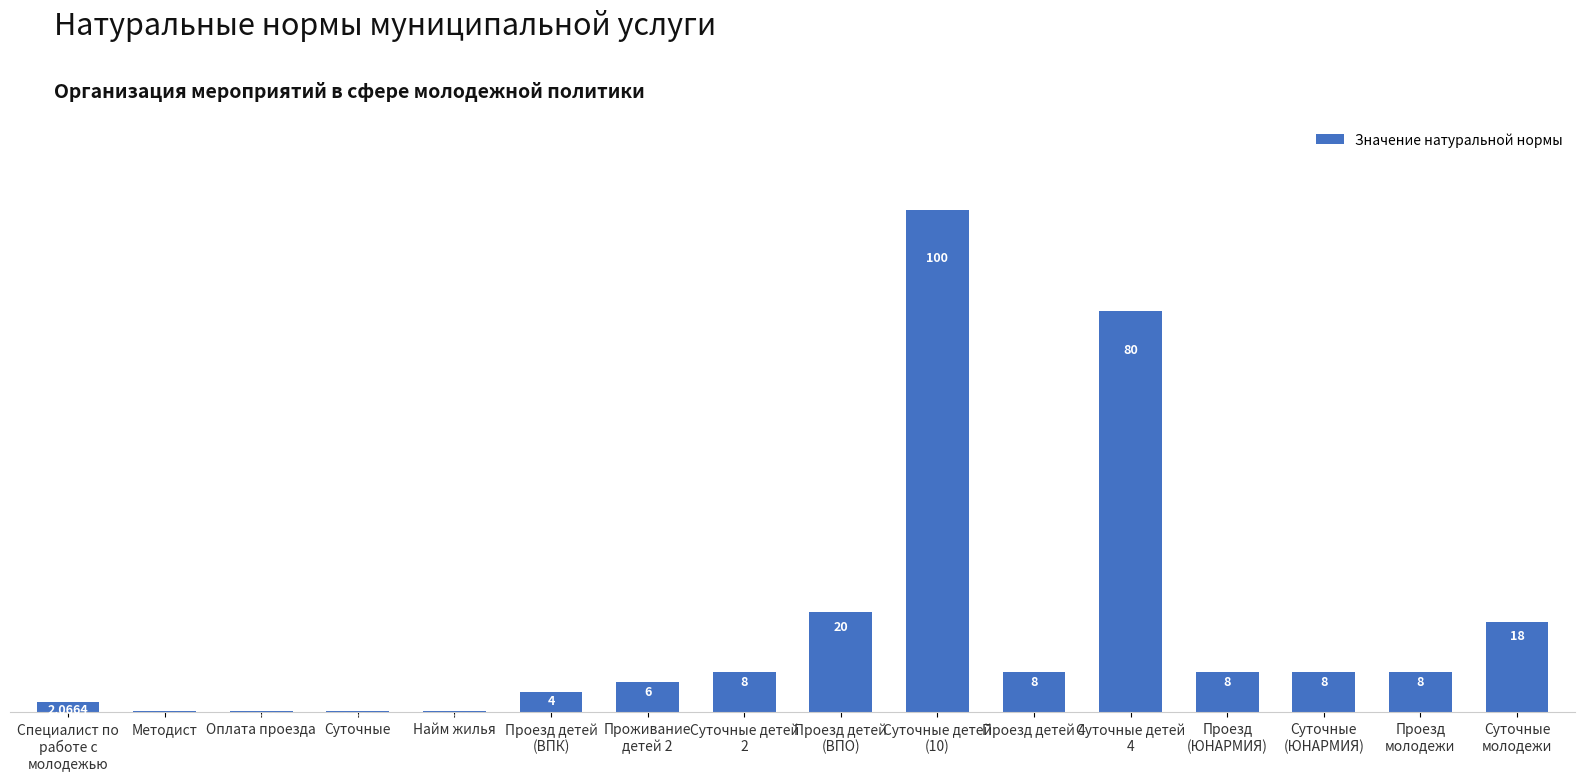

How many values are below 8?

7